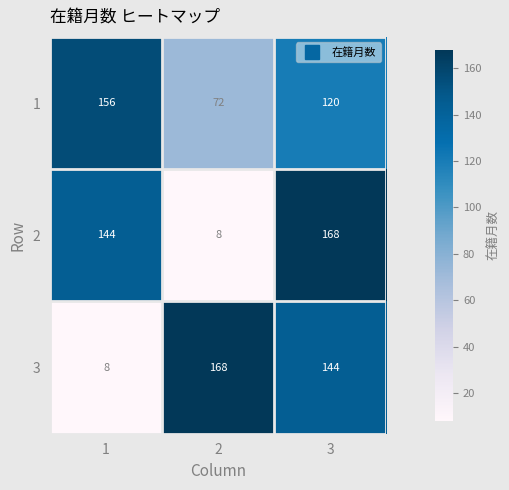

What is the smallest value displayed?

8